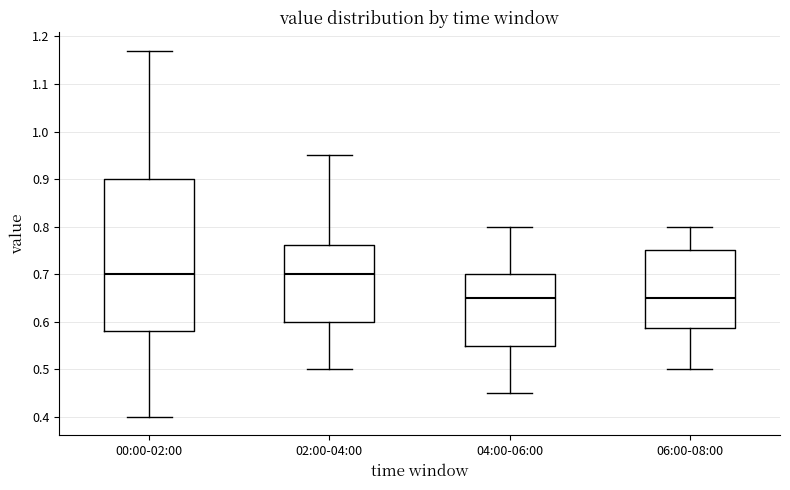

Which box is the tallest, from its lower edge to its upper edge?

00:00-02:00